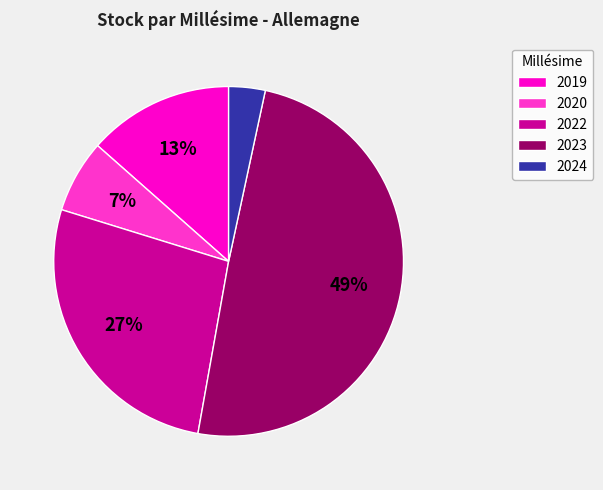

Is there a majority slice in this chart?

No